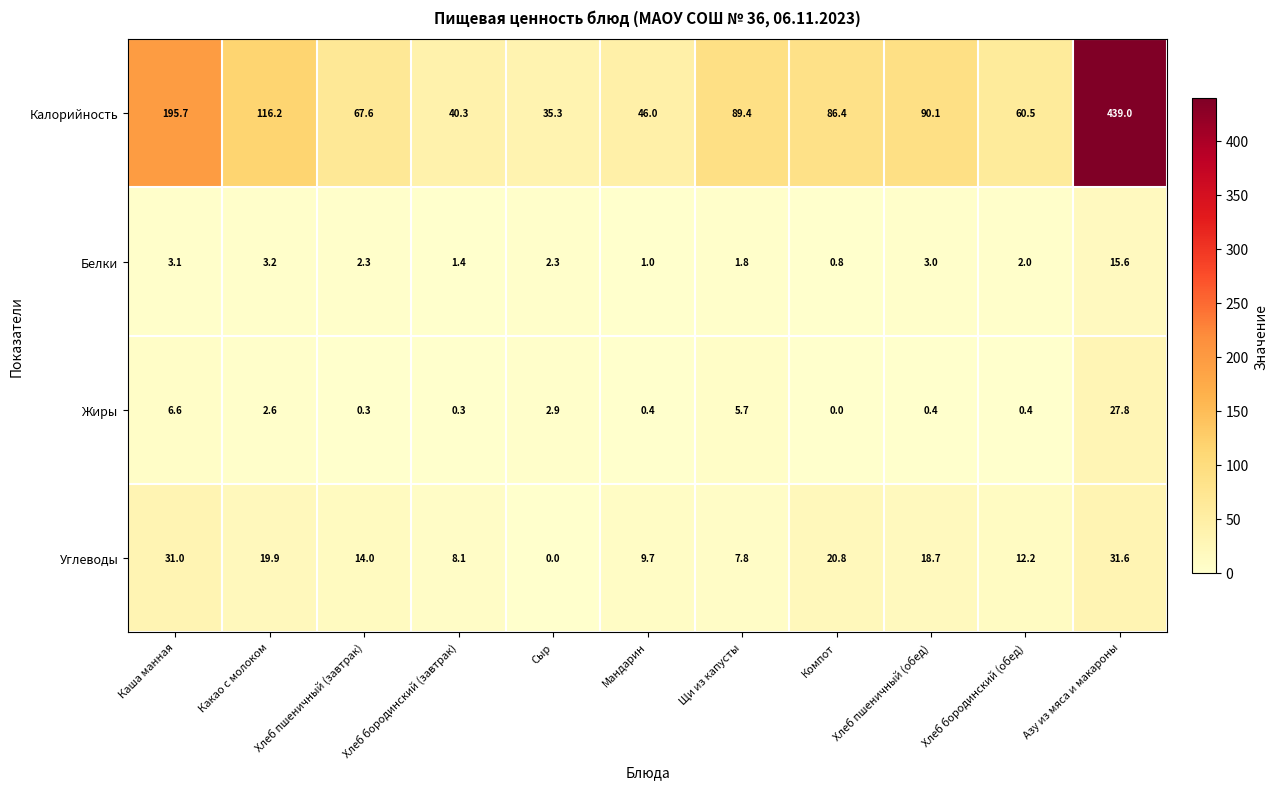

At which label is Углеводы closest to 15?

Хлеб пшеничный (завтрак)